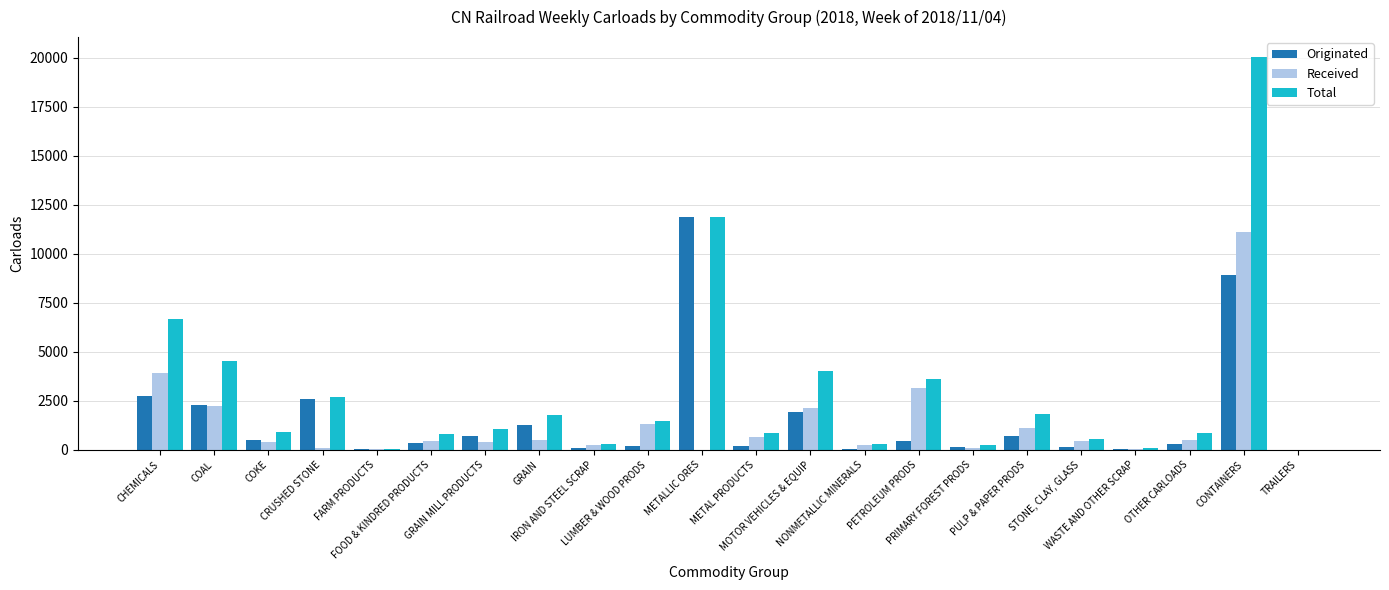

What is the greatest value displayed?

20057